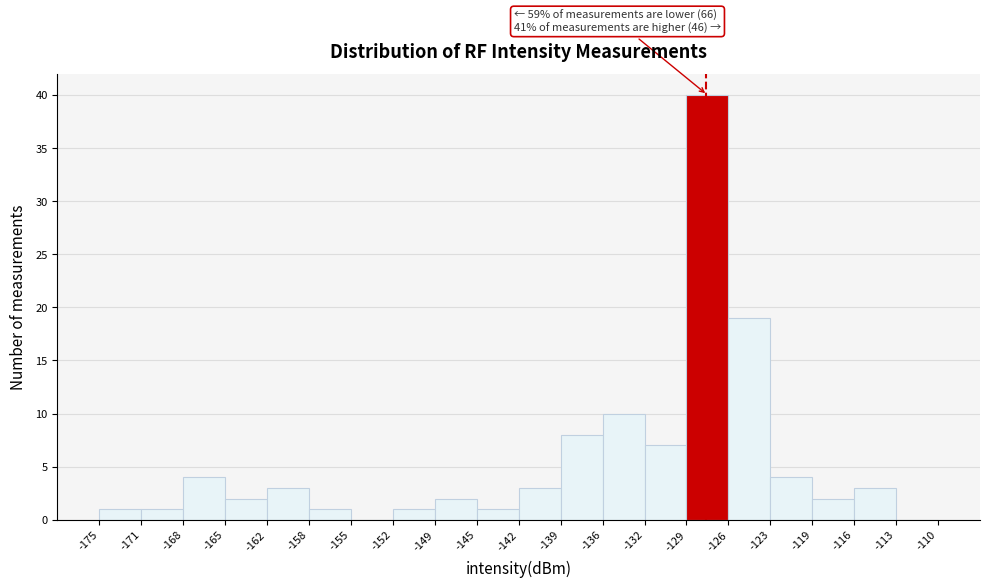

Reading right to left, transcribe all the data shown in this chart.

-113=0	-116=3	-119=2	-123=4	-126=19	-129=40	-132=7	-136=10	-139=8	-142=3	-145=1	-149=2	-152=1	-155=0	-158=1	-162=3	-165=2	-168=4	-171=1	-175=1